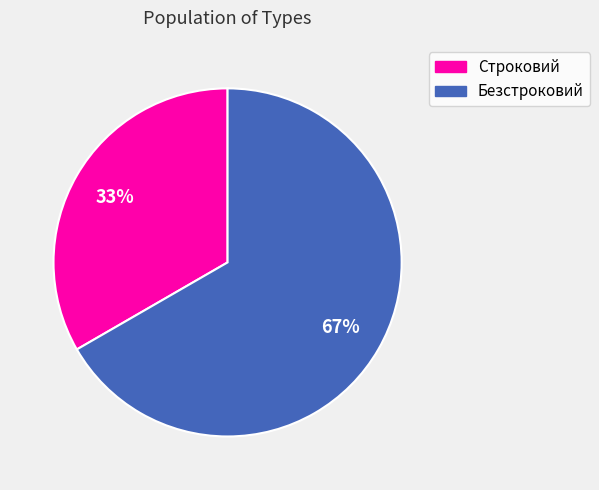

Which category has the biggest portion of the pie?

Безстроковий